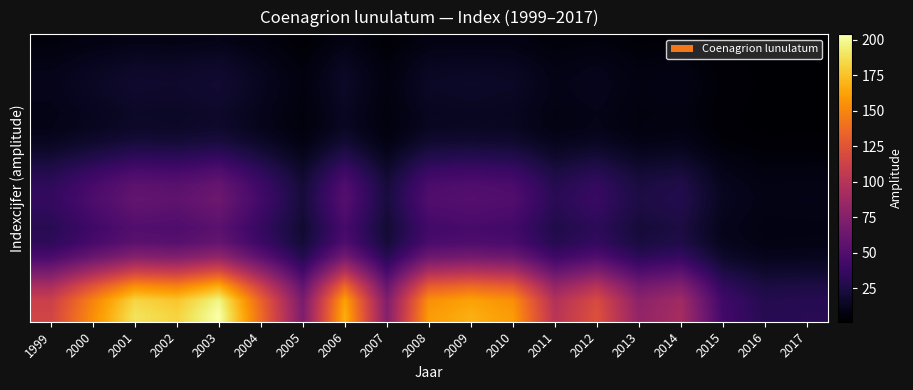

At which category is the sum across all series the highest?

2003